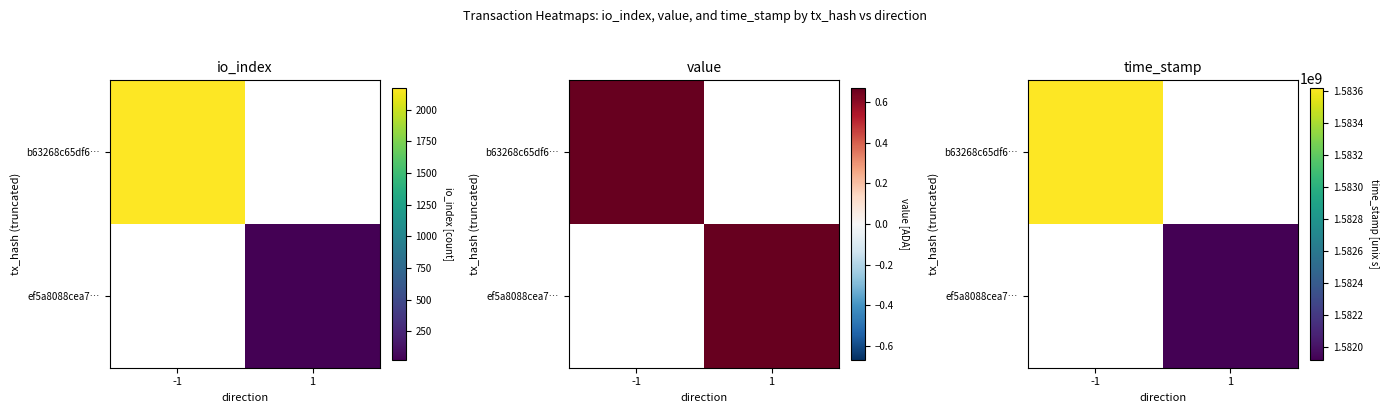

How many positive values does the b63268c65df6… series have?

1